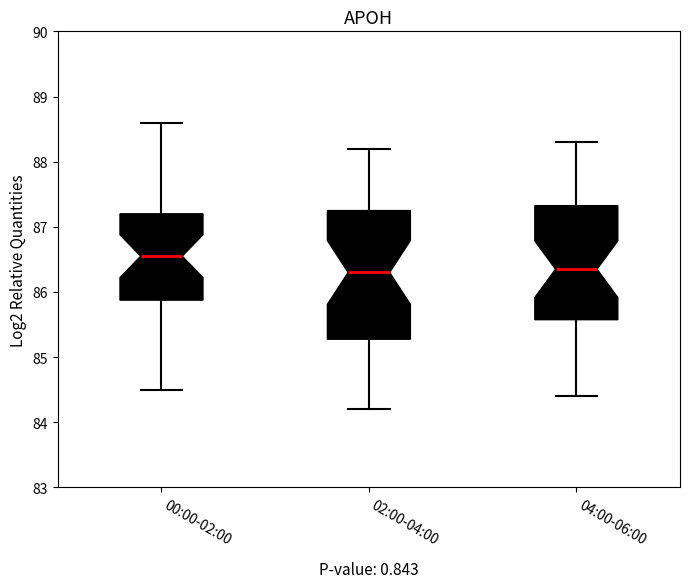

Reading left to right, read every box against the y-axis: the position of its median line, the range the box covers, and the ends of its whiskers. The values are not printed on the chart, so give them approximately, as read against the axis.

00:00-02:00: median 86.6, box 85.9 to 87.2, whiskers 84.5 to 88.6
02:00-04:00: median 86.3, box 85.3 to 87.3, whiskers 84.2 to 88.2
04:00-06:00: median 86.4, box 85.6 to 87.3, whiskers 84.4 to 88.3